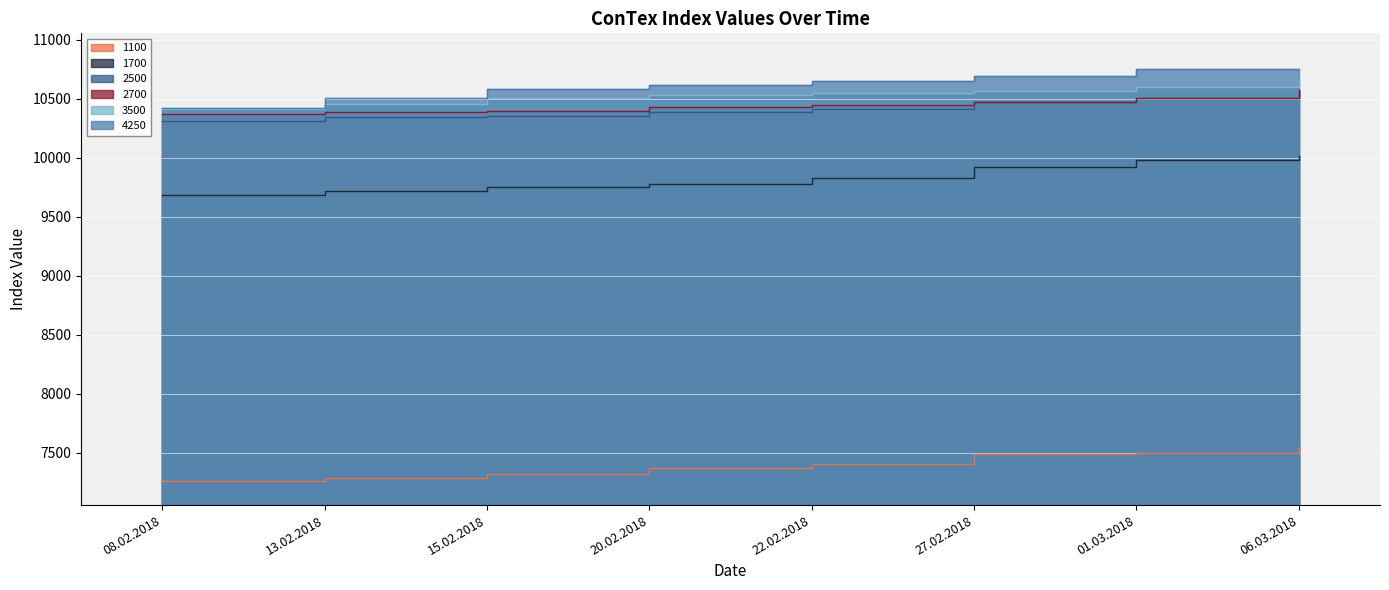

What position from the right is 06.03.2018?

1